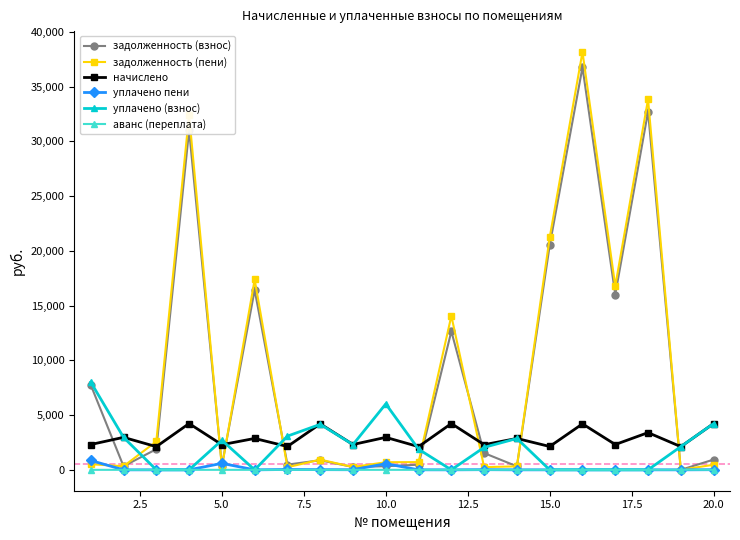

What is the greatest value displayed?

38156.1